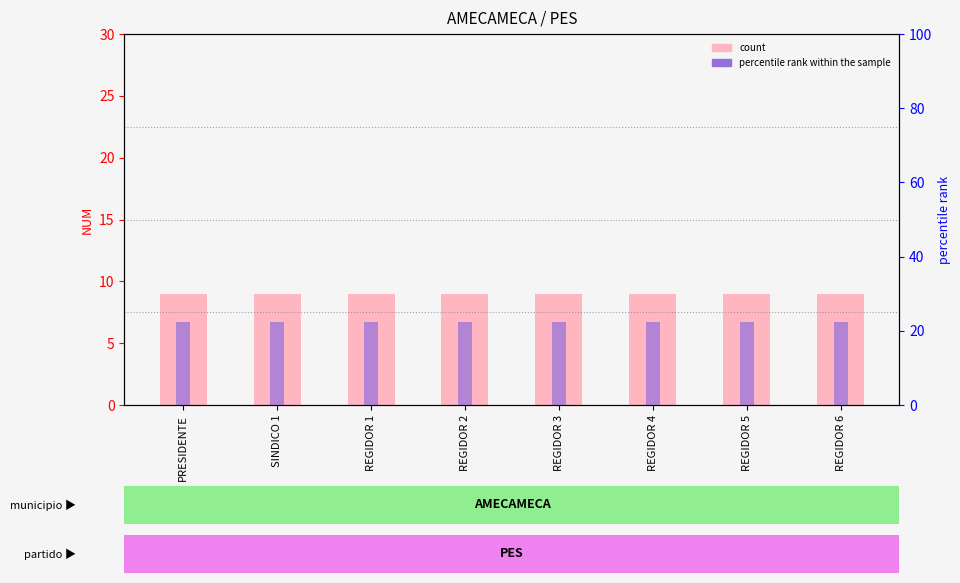

At PRESIDENTE, list the series in order from smallest to largest.

count, percentile rank within the sample